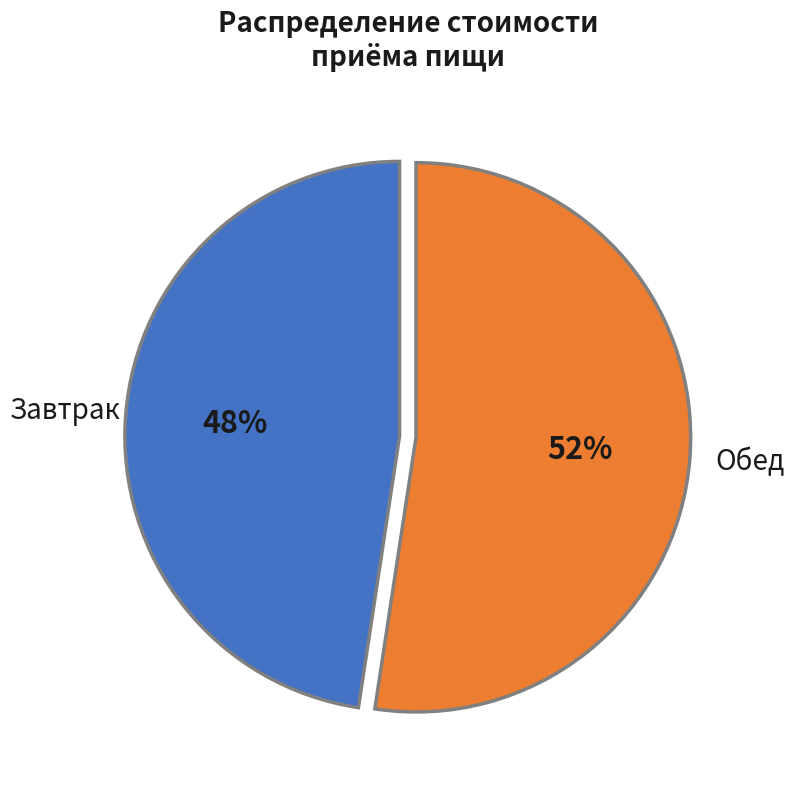

Does any single category account for the majority?

Yes